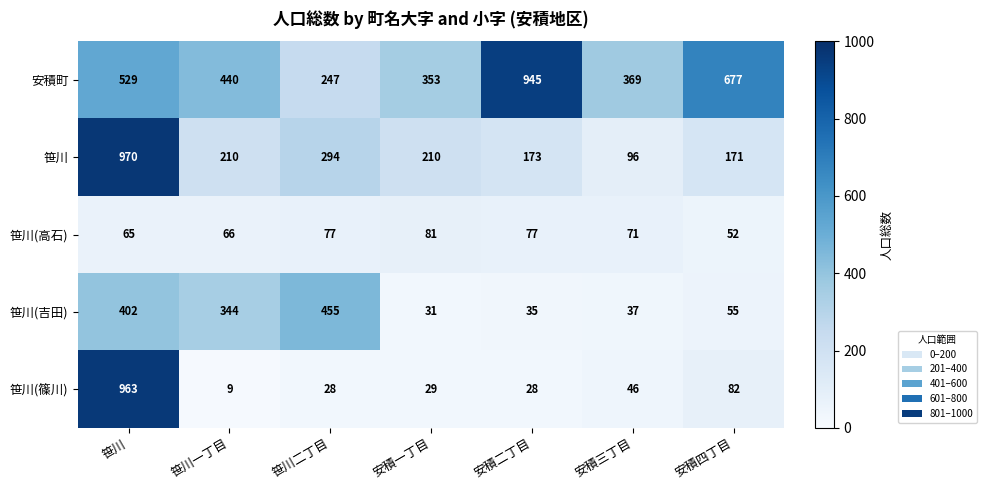

At which category does the chart reach its peak across all series?

笹川